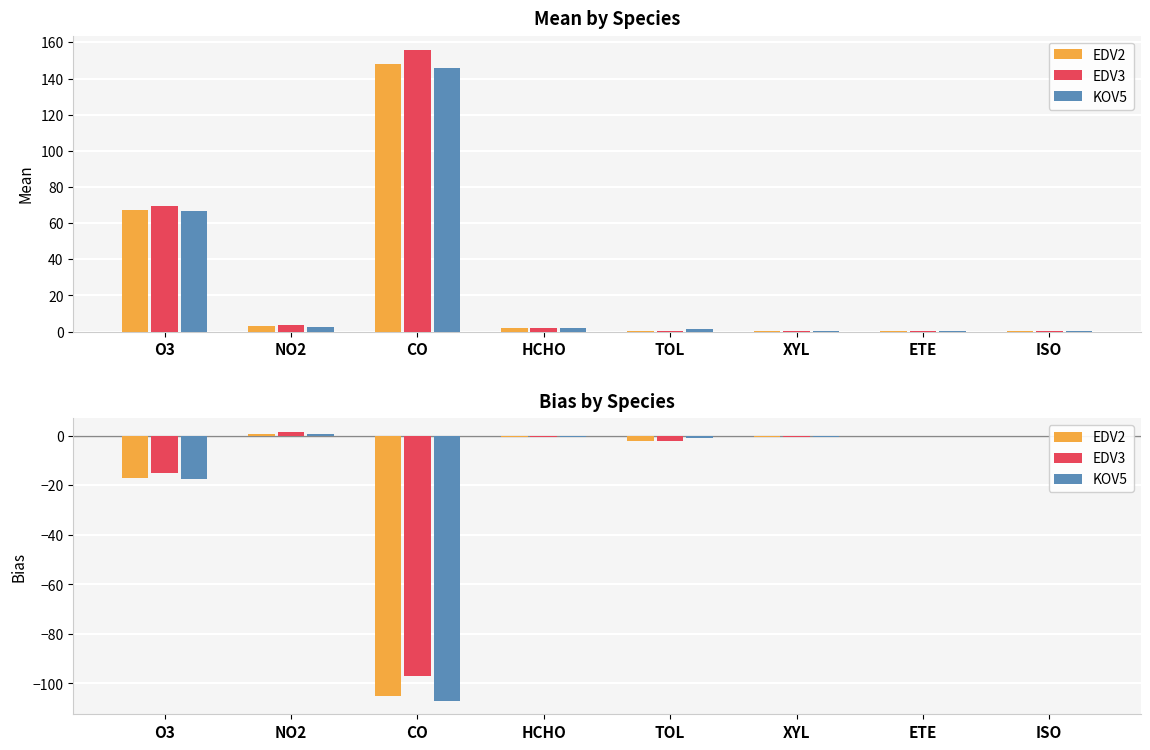

What is the label of the 6th bar from the right?

CO